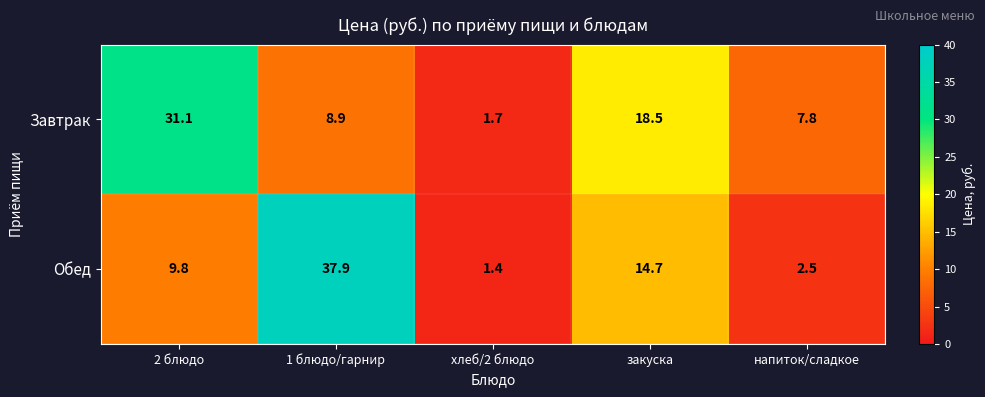

Reading right to left, list all the values displayed in this chart.

Завтрак: напиток/сладкое=7.8	закуска=18.5	хлеб/2 блюдо=1.7	1 блюдо/гарнир=8.9	2 блюдо=31.1
Обед: напиток/сладкое=2.5	закуска=14.7	хлеб/2 блюдо=1.4	1 блюдо/гарнир=37.9	2 блюдо=9.8